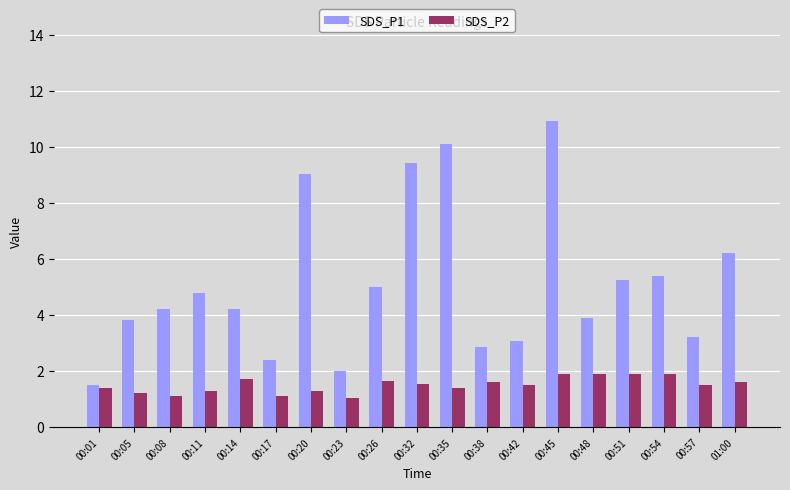

What is the label of the 3rd bar from the left?

00:08